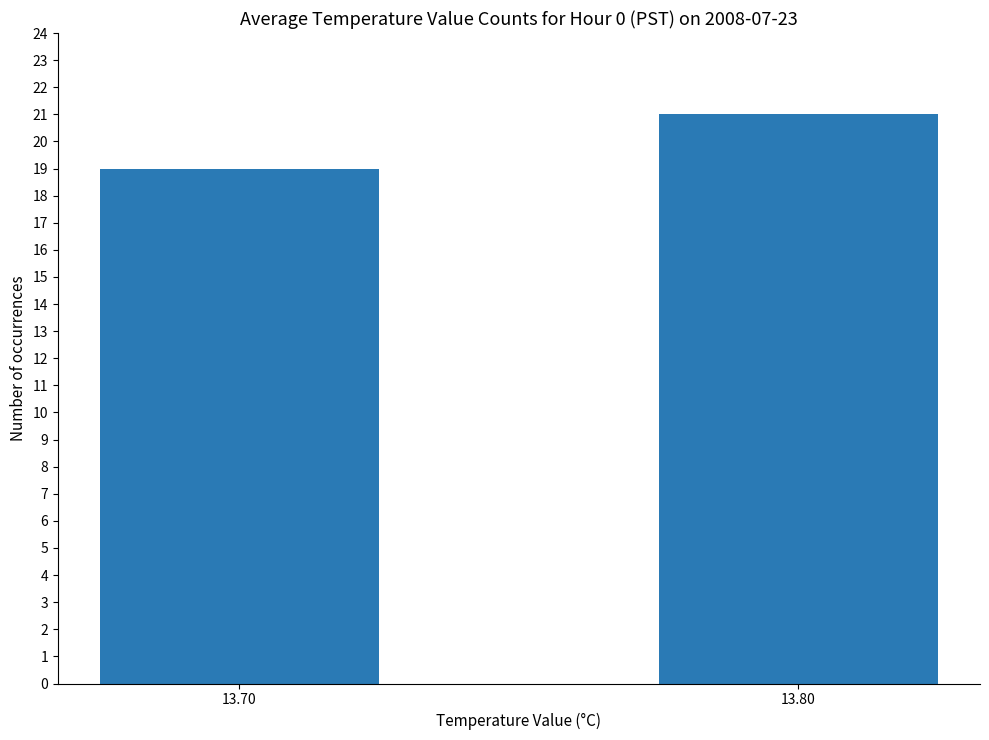

What is the sum of all values?

40